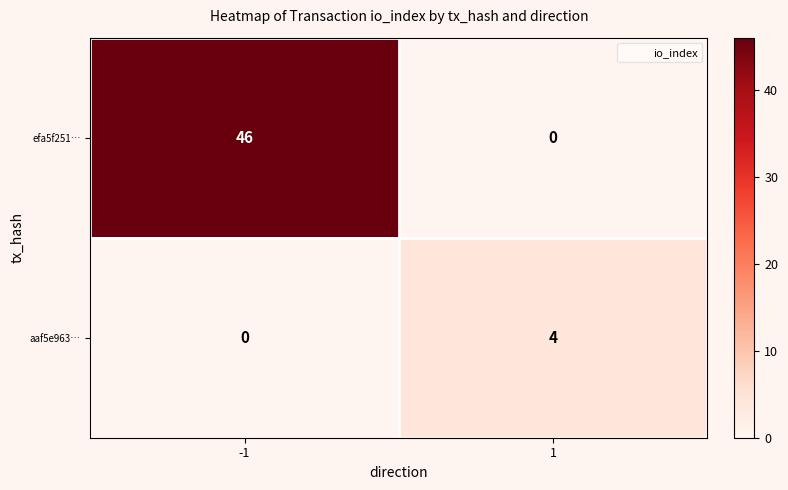

What value does the efa5f251… series have at -1, to the nearest 10?

50